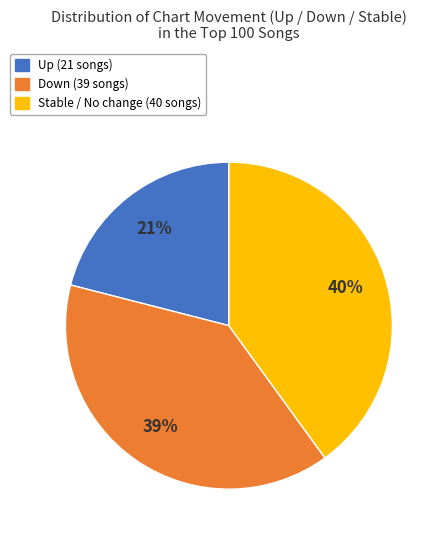

To the nearest percent, what is the difference between the largest and smallest slice percentages?

19%